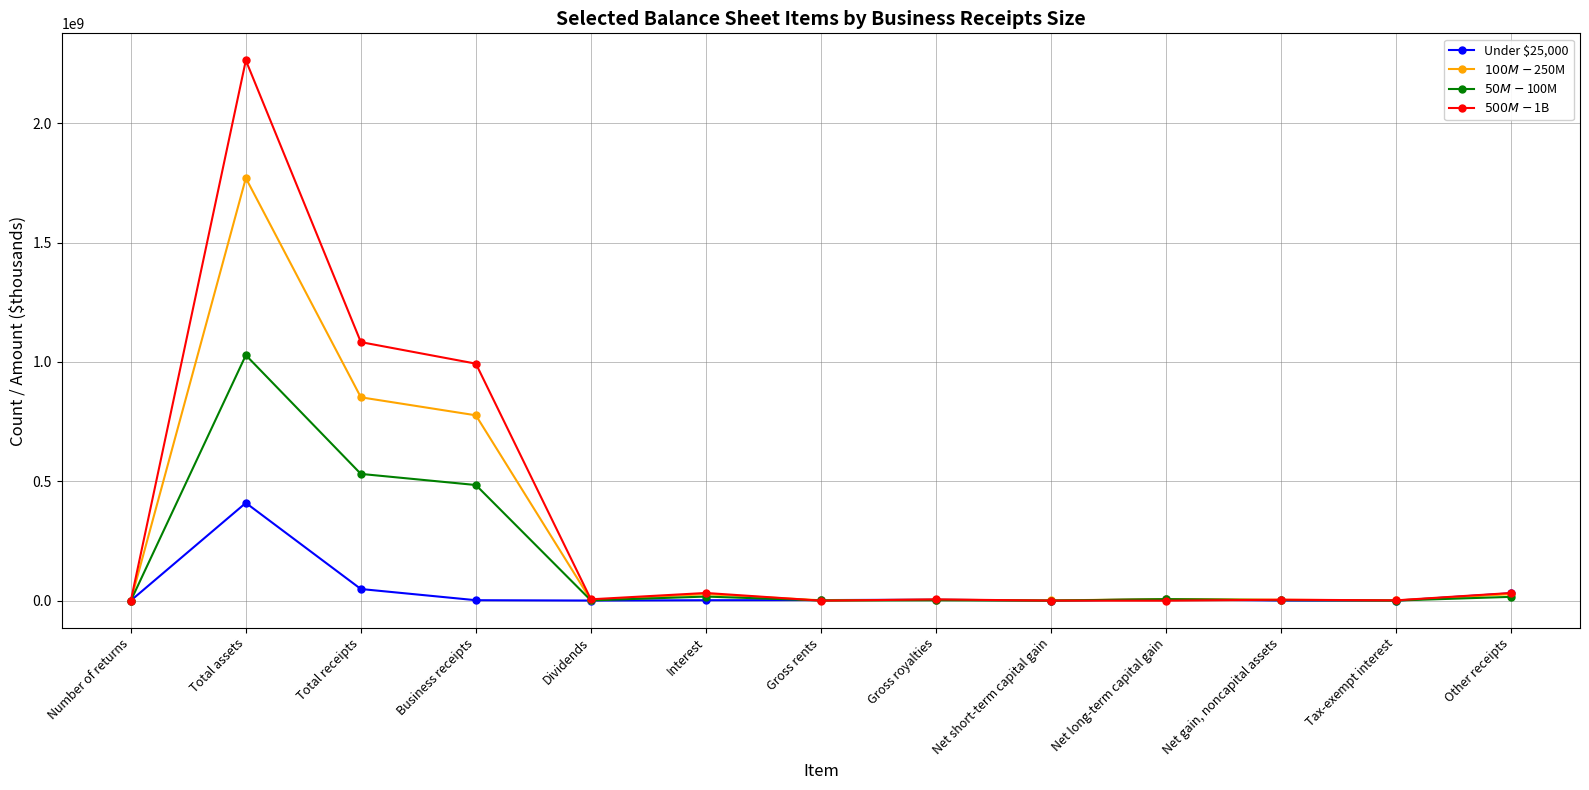

Between which two adjacent categories do $100M-$250M and Under $25,000 first intersect?

Number of returns and Total assets